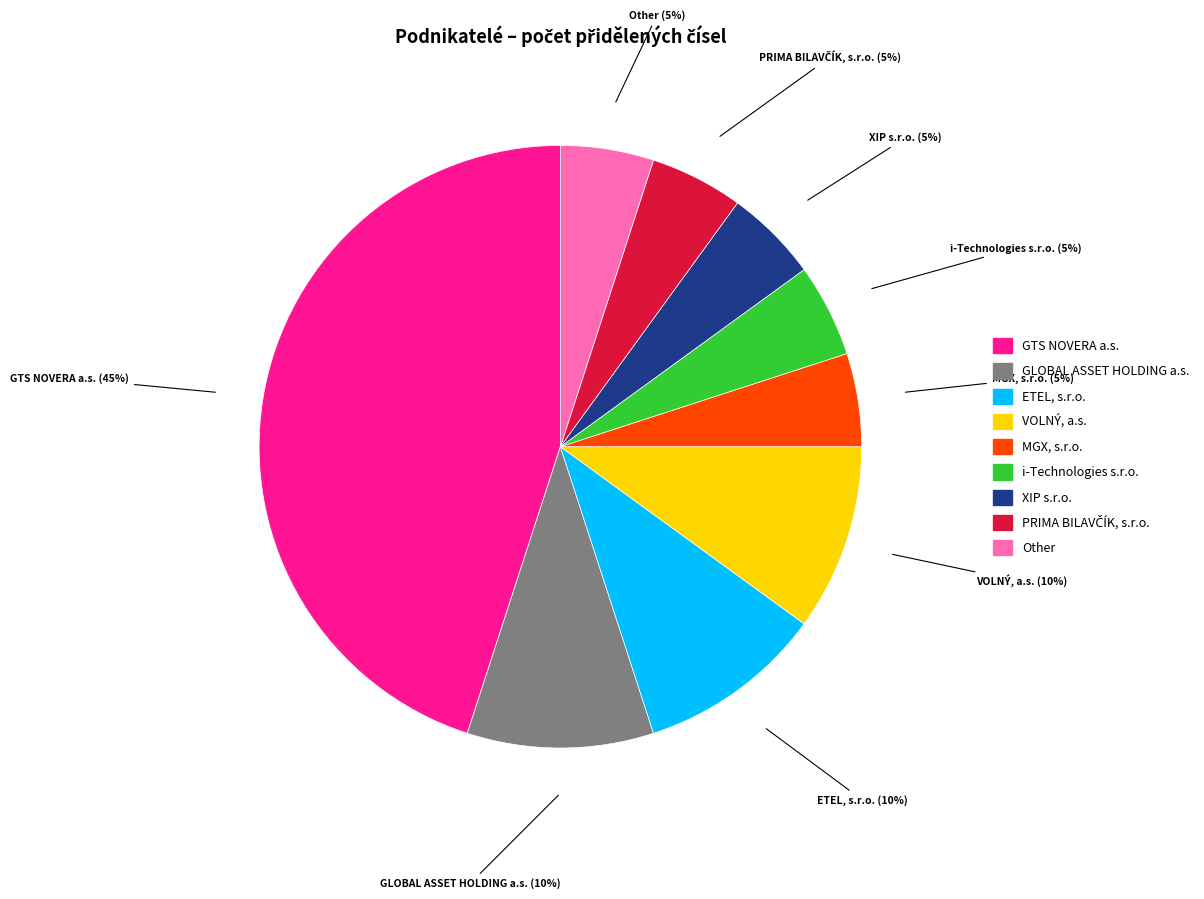

Is it true that i-Technologies s.r.o. is 5% of the pie?

True